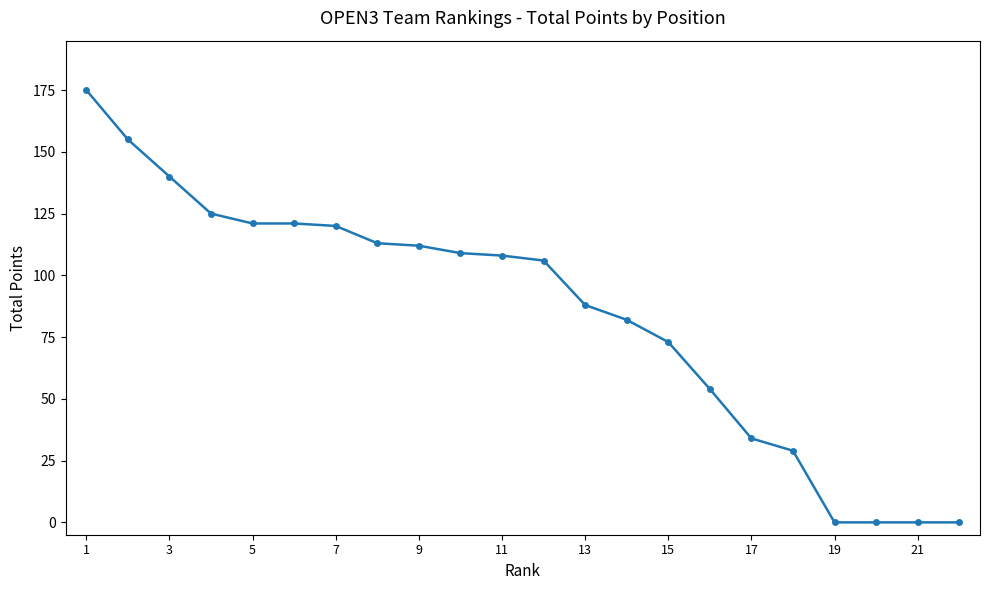

What is the greatest value displayed?

175